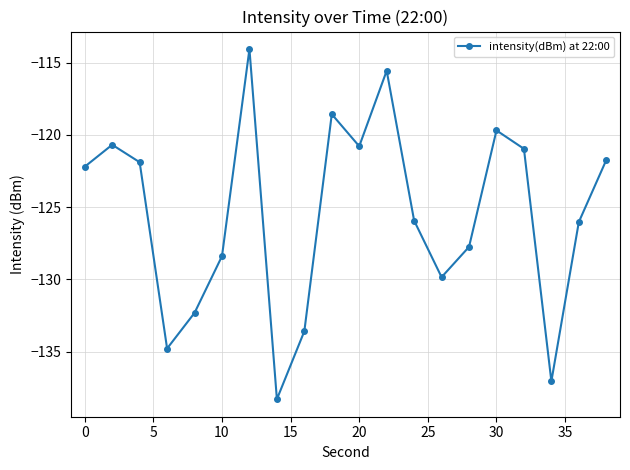

What is the difference between the second highest and minimum values?

22.7